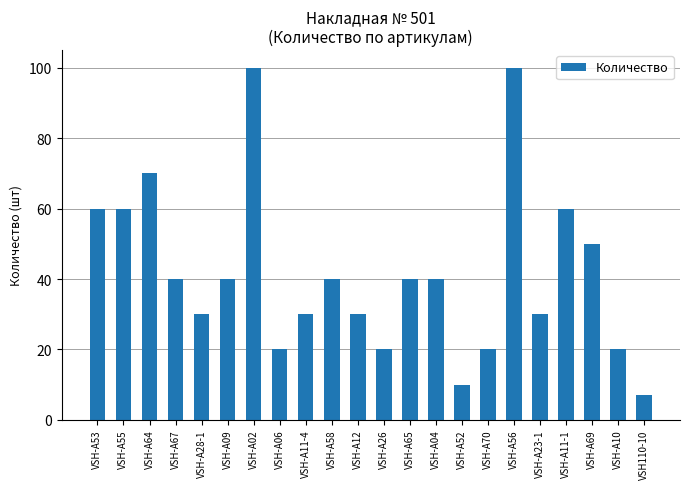

What is the minimum value shown in the chart?

7